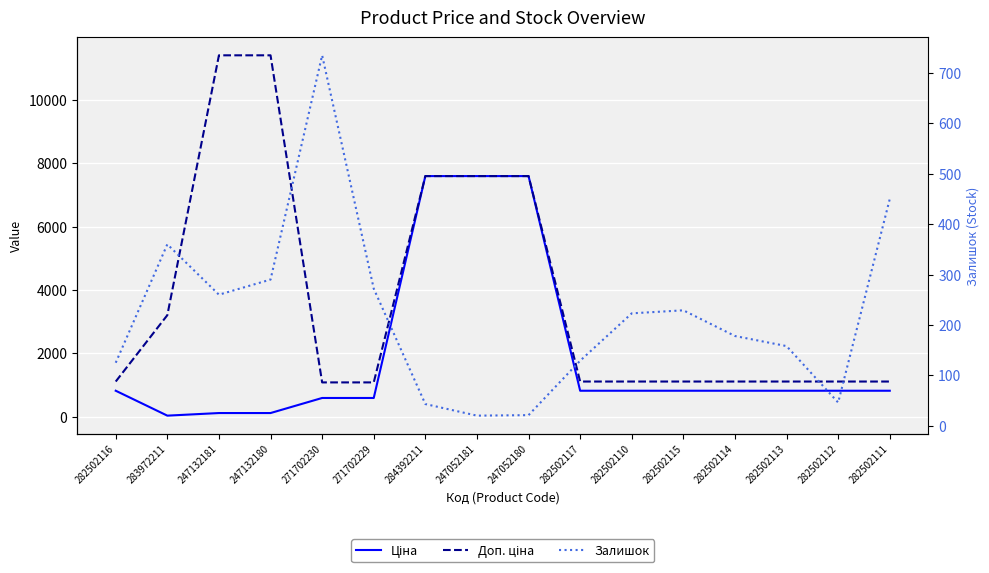

What is the difference between the maximum and second lowest values in the Залишок series?

714.0